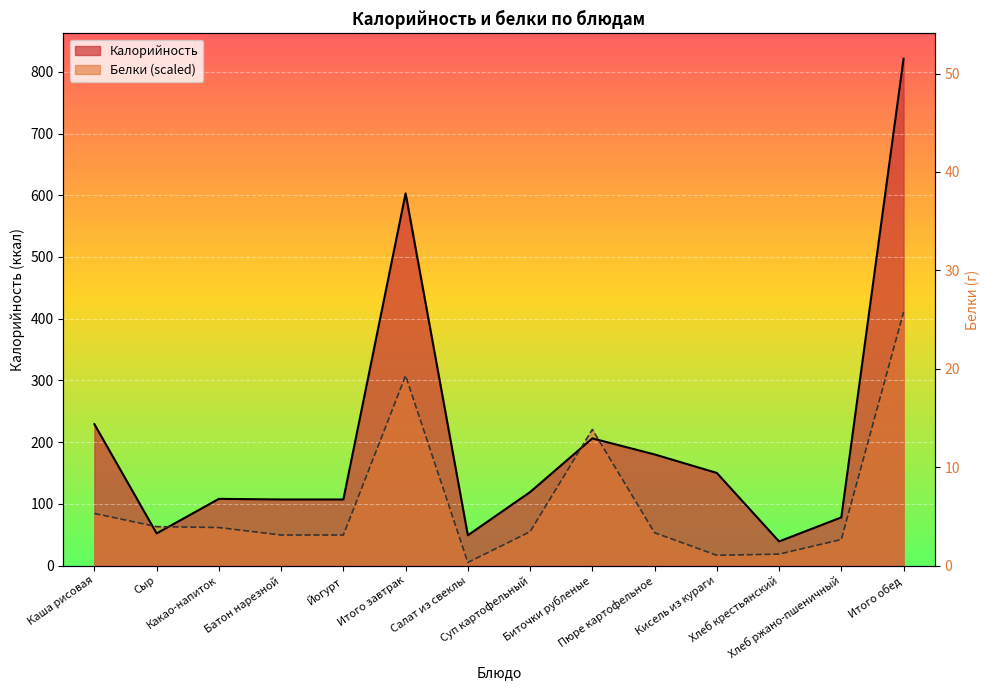

What is the difference between the Калорийность values at Хлеб ржано-пшеничный and Пюре картофельное?

102.0